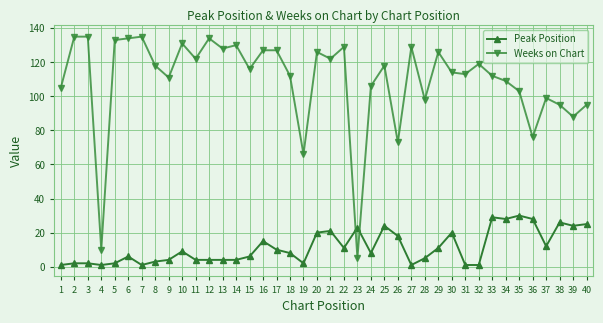

Which series changed the most between 26 and 39?

Weeks on Chart